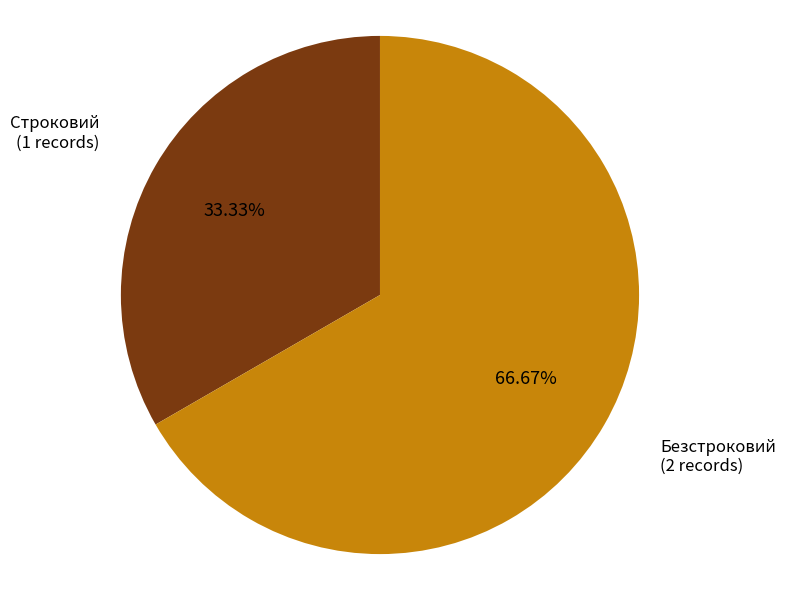

Is there any slice that represents more than half of the pie?

Yes